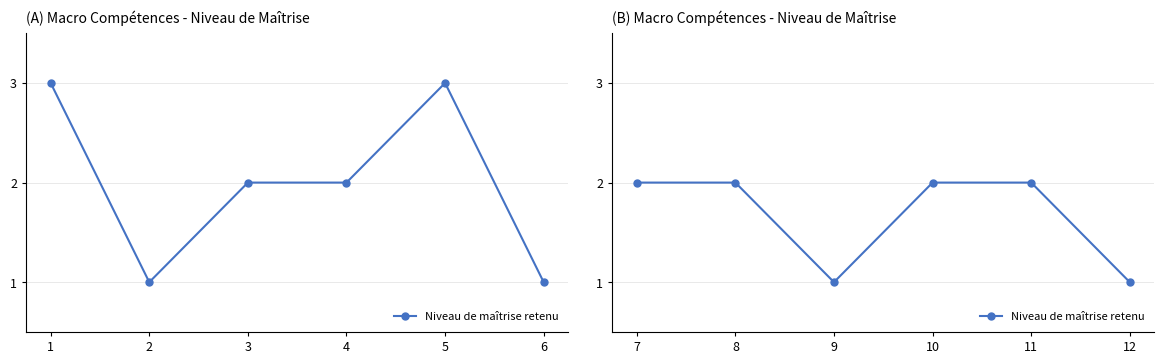

How many points are lower than both their immediate neighbors (excluding endpoints)?

1